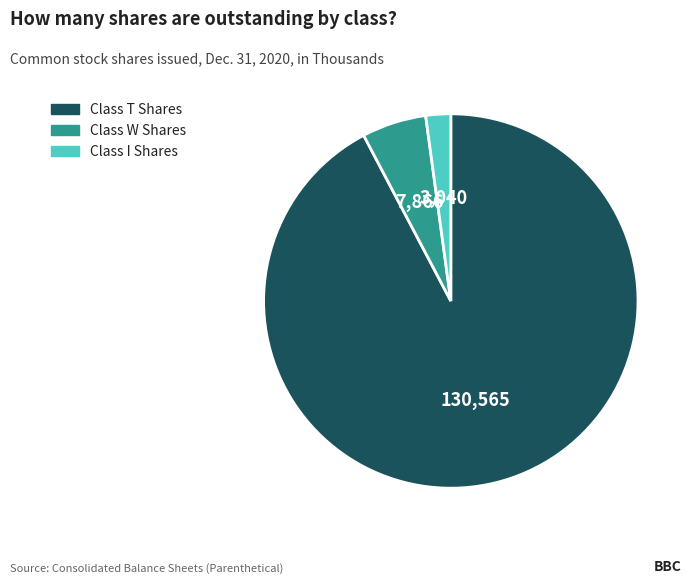

The Class T Shares slice represents 81% of the pie. True or false?

False